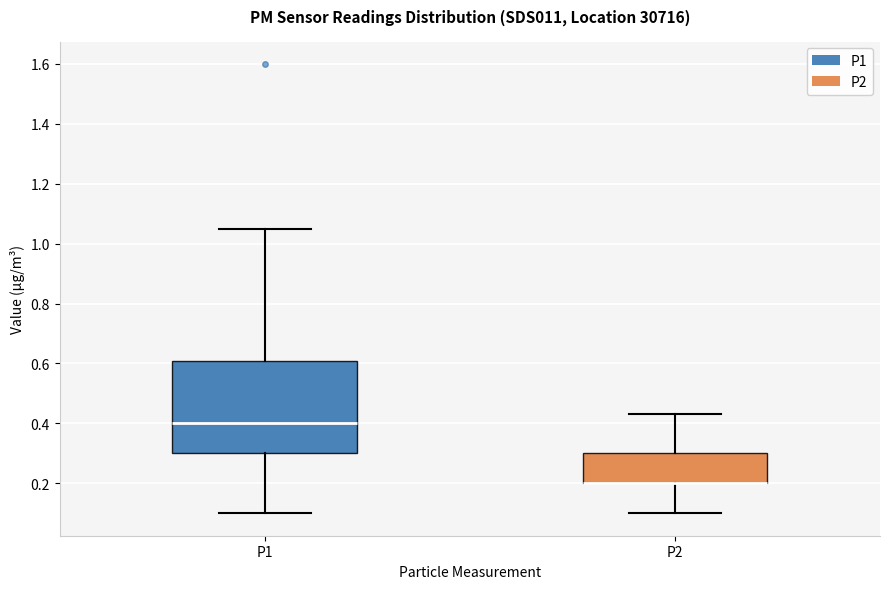

Reading left to right, transcribe this box plot: for each box, give where its median line is, the range the box spans, and where its two whiskers end, as read against the y-axis. The values are not printed on the chart, so give them approximately, as read against the axis.

P1: median 0.40, box 0.30 to 0.60, whiskers 0.10 to 1.06
P2: median 0.20 (drawn on the box's lower edge), box 0.20 to 0.30, whiskers 0.10 to 0.44